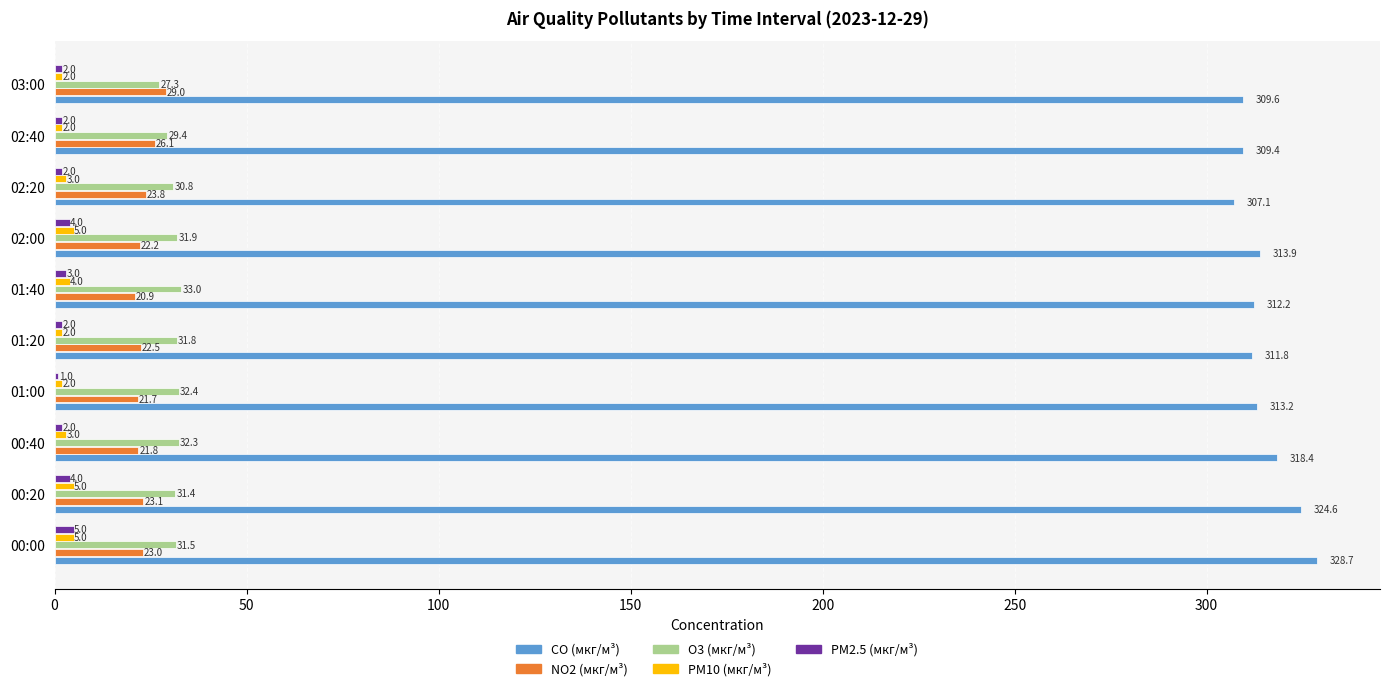

Which label corresponds to the largest value in the chart?

00:00